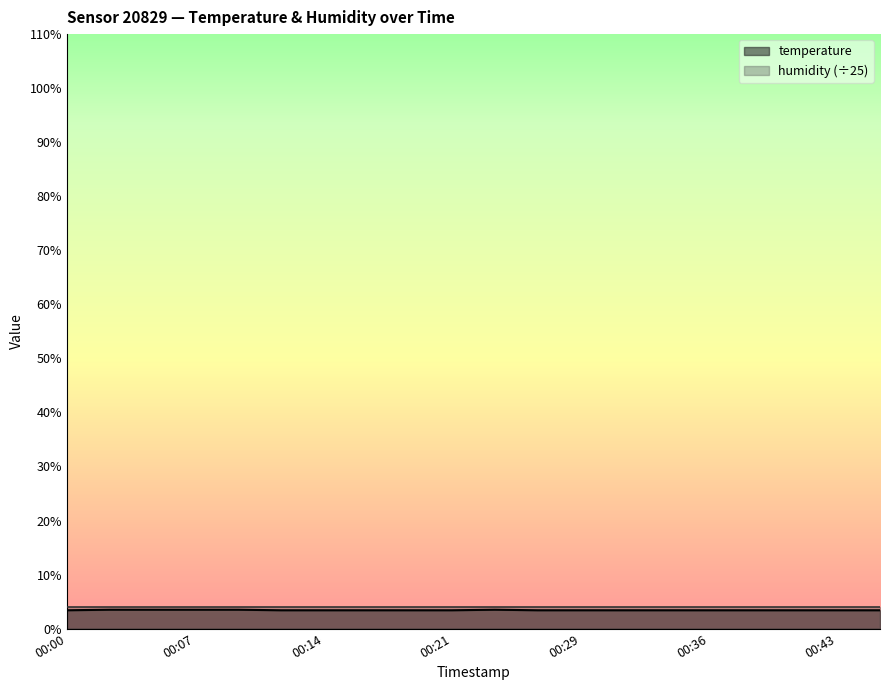

The chart shows a value of 3.4 at 00:14. True or false?

True